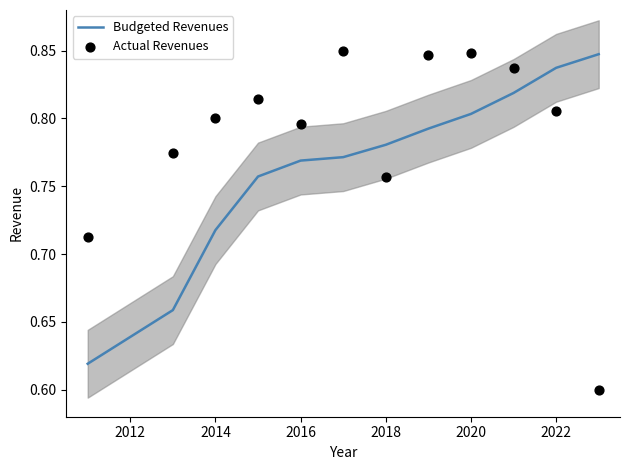

Is it true that Budgeted Revenues equals 0.4 at 2018?

False